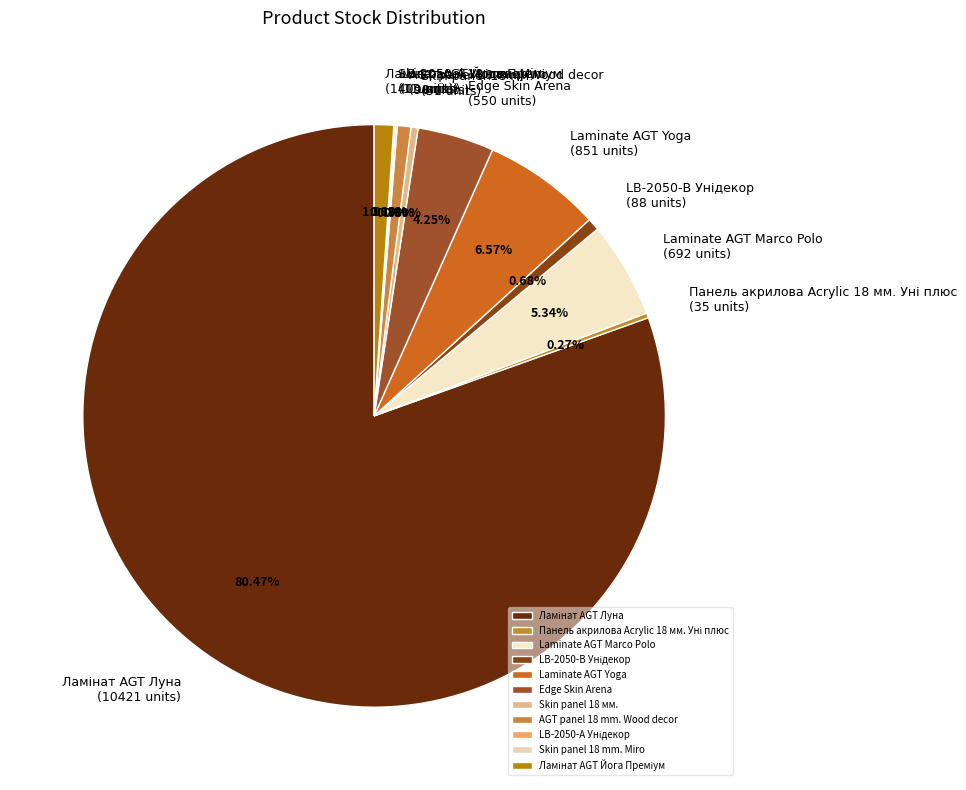

Does any single category account for the majority?

Yes